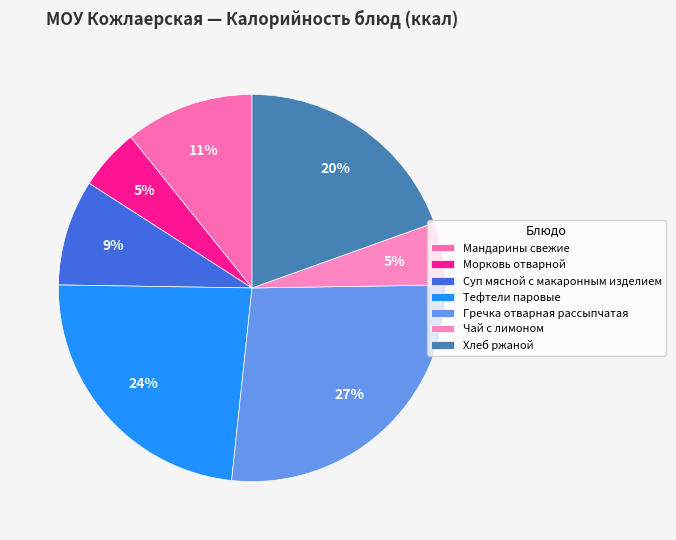

How many segments does this pie chart have?

7